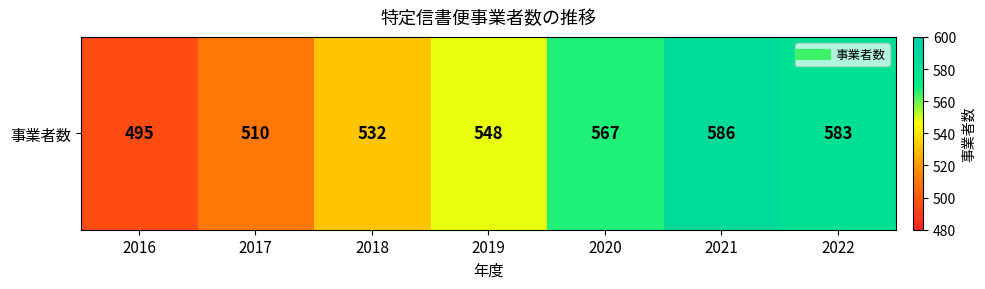

Approximately how many times larger is the value at 2021 compared to 2017?

1.1